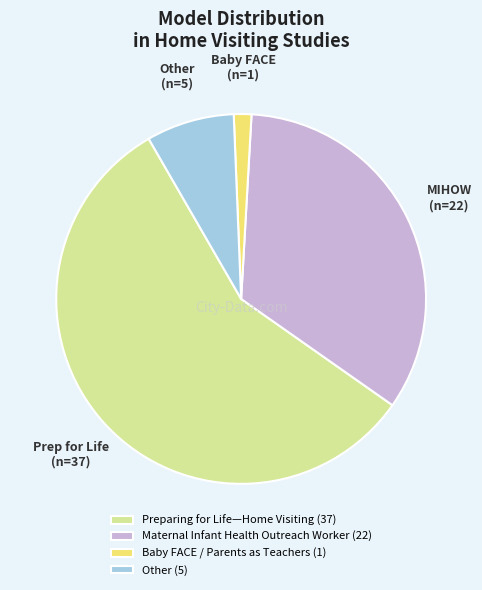

What is the largest slice in the pie chart?

Preparing for Life—Home Visiting